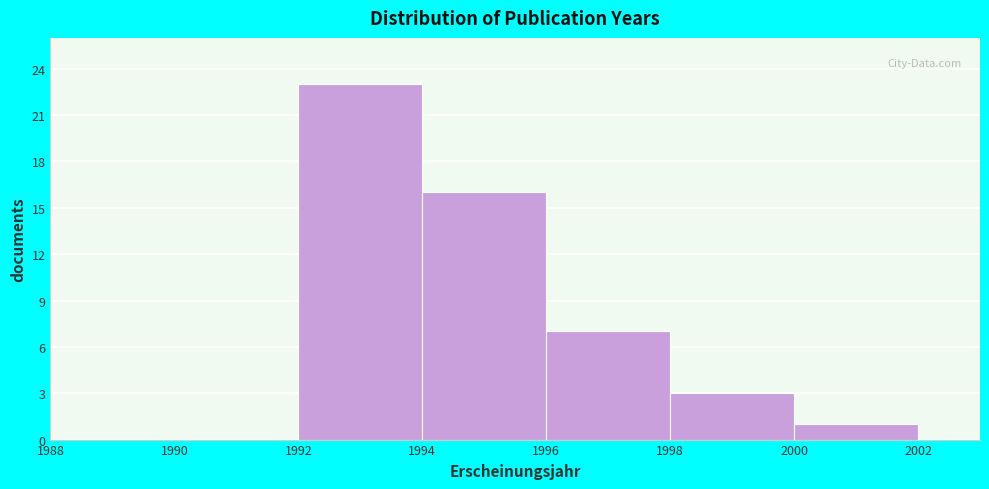

Which range on the x-axis has the tallest bar?

1992 to 1994